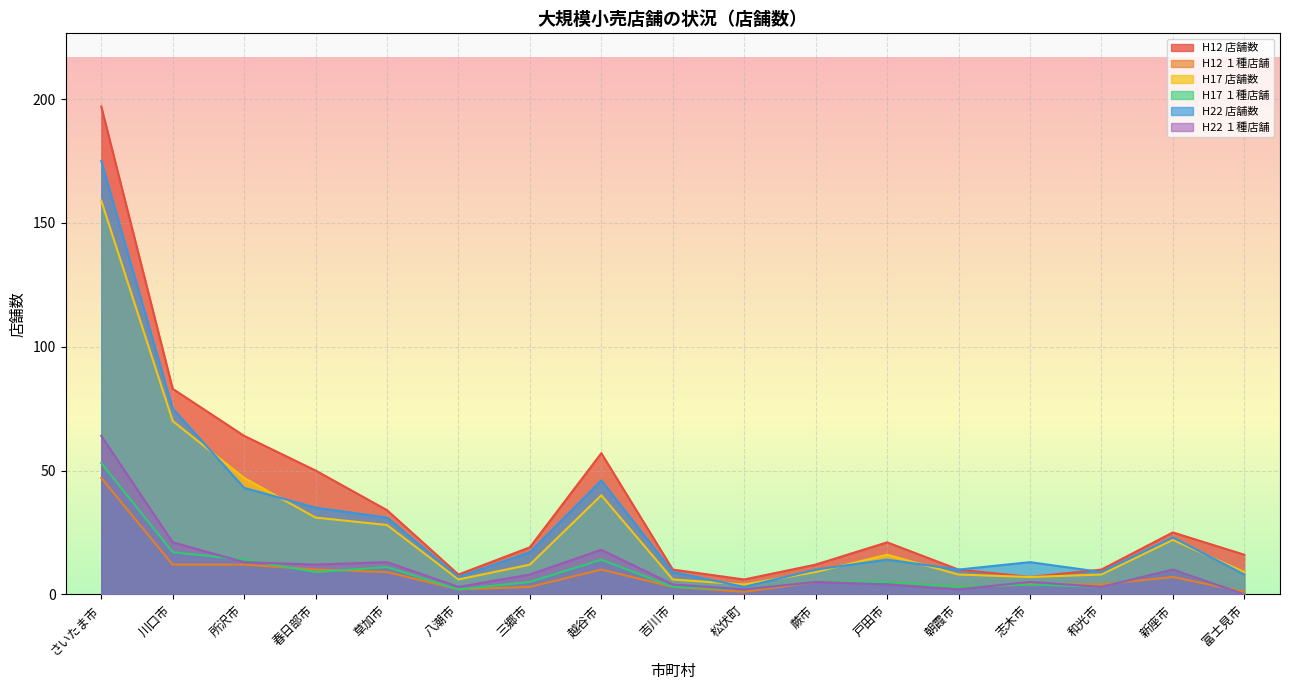

How many positive values does the H17 １種店舗 series have?

16